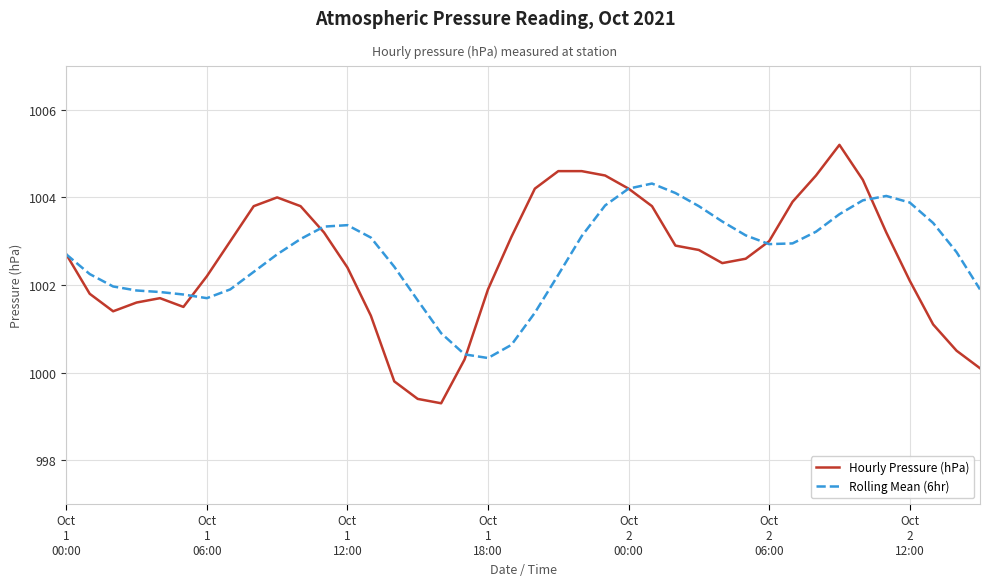

Rank the series by their maximum value, from lowest to highest.

Rolling Mean (6hr), Hourly Pressure (hPa)